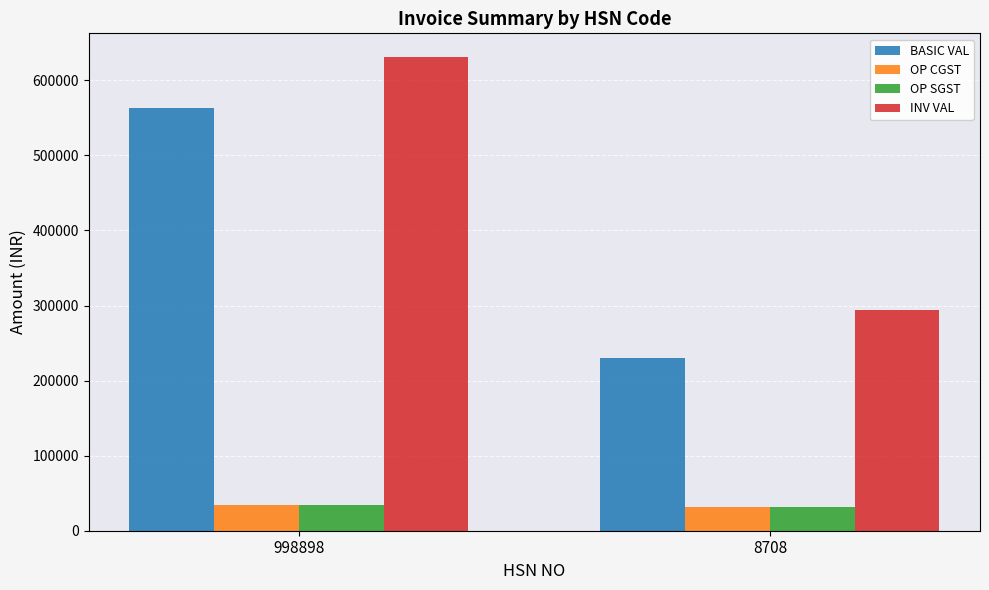

What is the difference between the maximum and minimum values in the OP SGST series?

1623.4